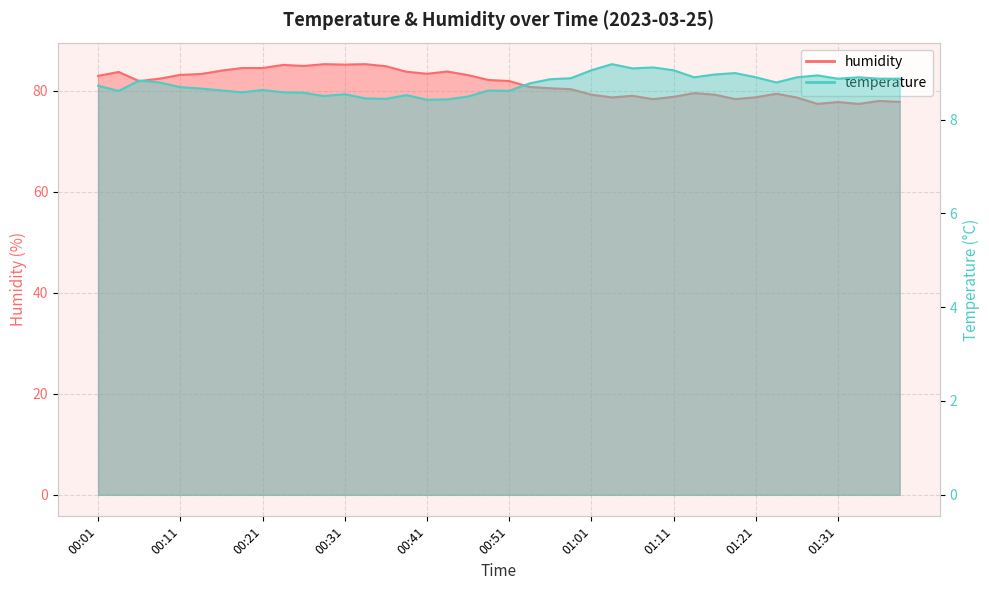

How many categories are shown in the chart?

40